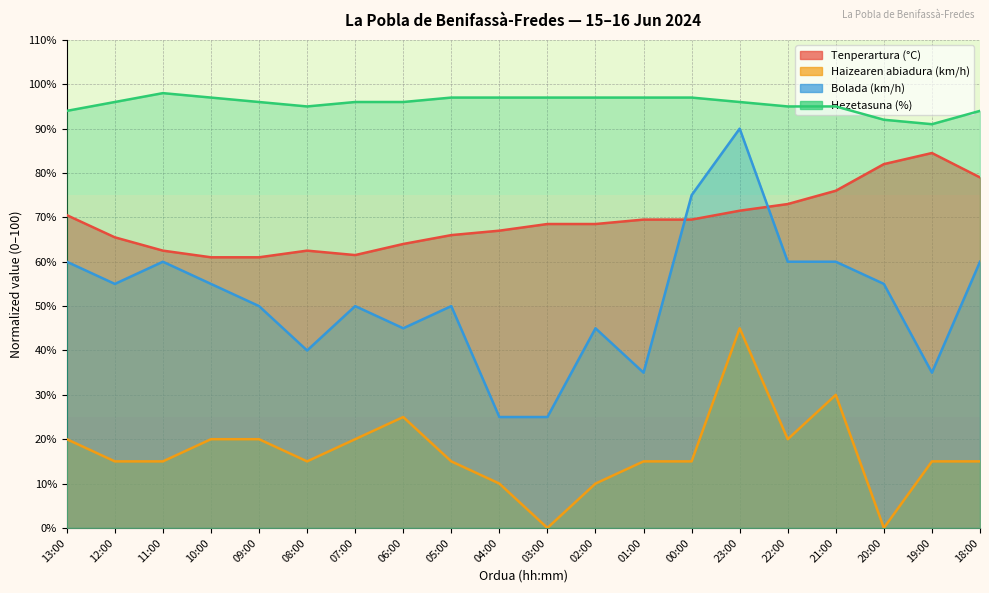

What is the label of the 4th point from the right?

21:00